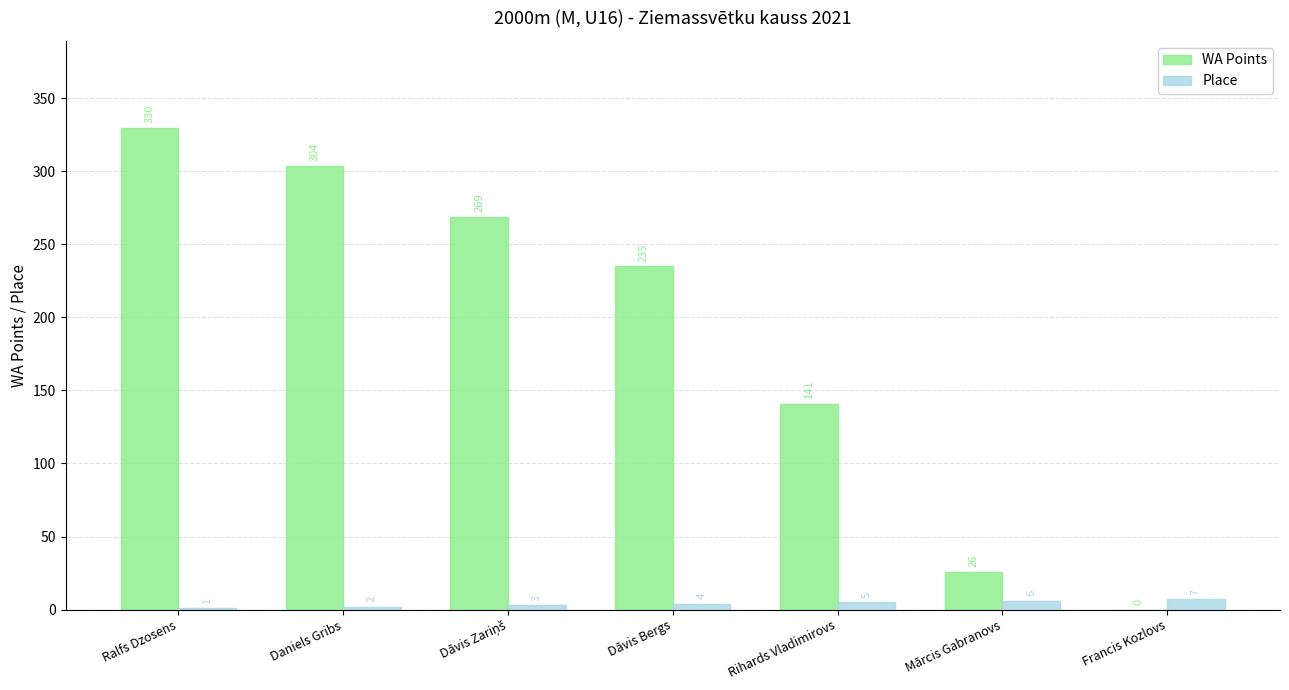

Does the chart contain stacked bars?

No